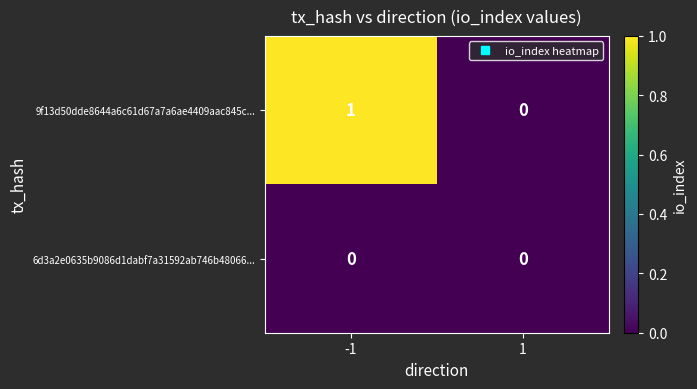

Between -1 and 1, which series saw the biggest shift?

9f13d50dde8644a6c61d67a7a6ae4409aac845c...